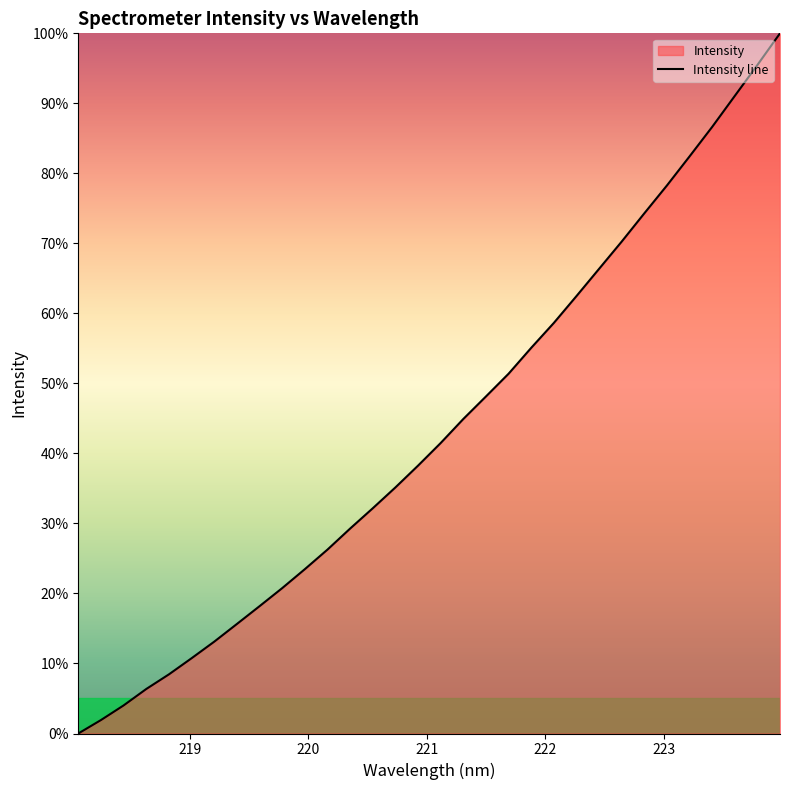

Reading left to right, list all the values displayed in this chart.

0.0	1.9	4.0	6.4	8.4	10.8	13.1	15.6	18.2	20.8	23.5	26.3	29.3	32.2	35.1	38.3	41.5	44.9	48.1	51.4	55.1	58.6	62.5	66.4	70.3	74.3	78.3	82.4	86.6	91.1	95.5	100.0